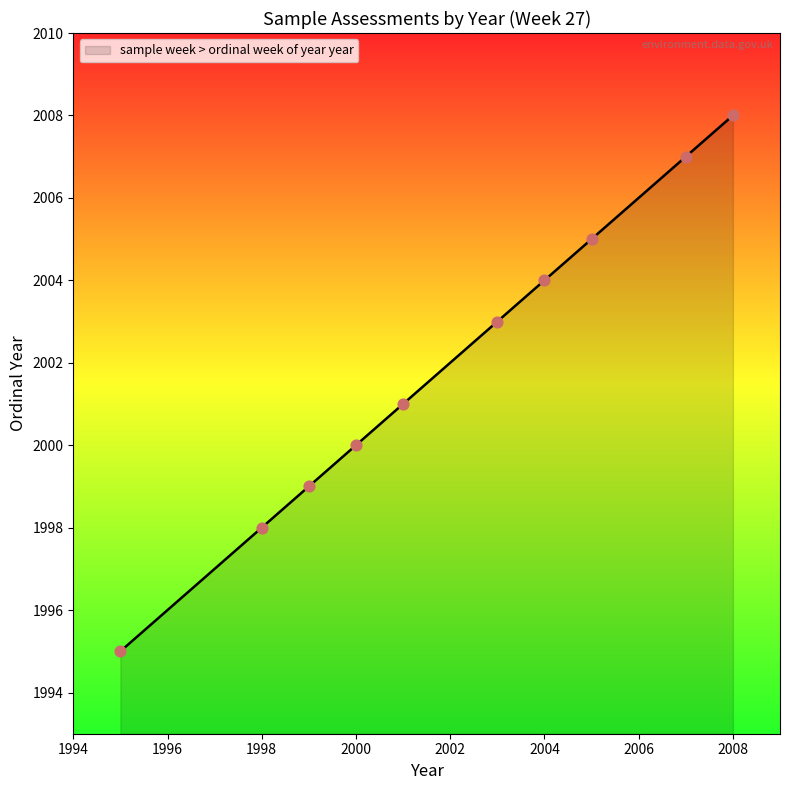

What is the difference between the maximum and minimum values?

13